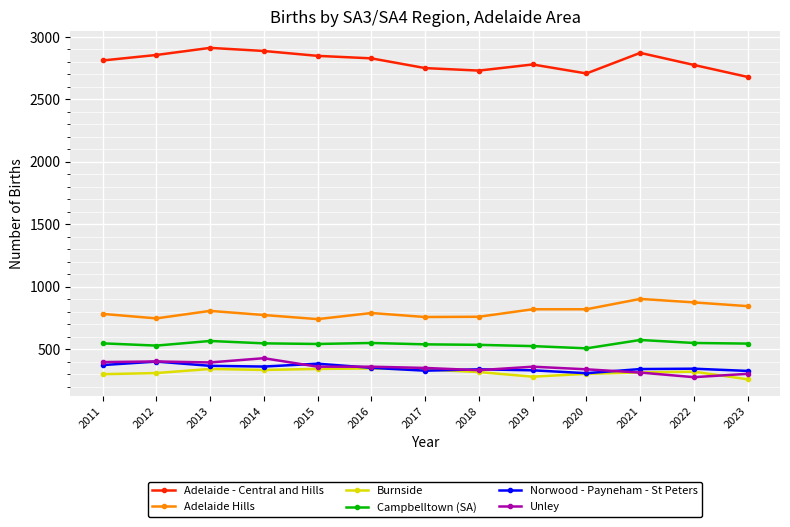

What is the lowest value of the Adelaide - Central and Hills series?

2680